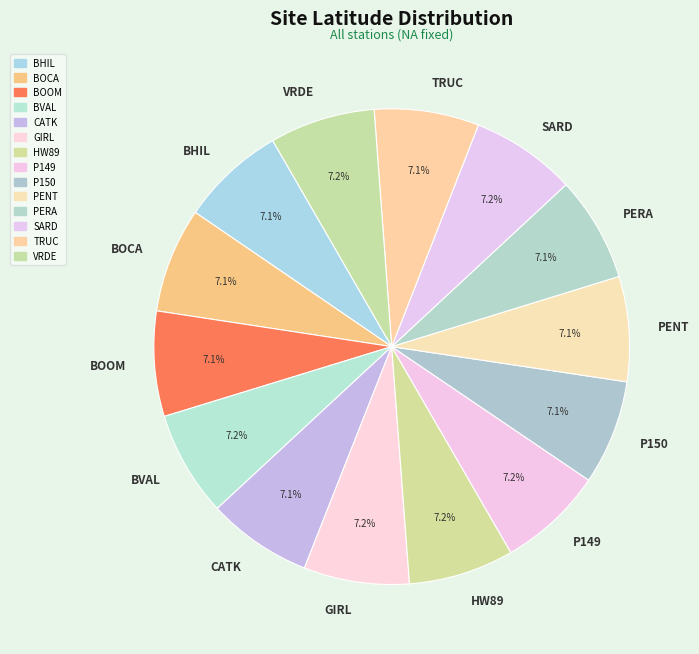

To the nearest percent, what is the combined percentage of CATK and P149?

14%